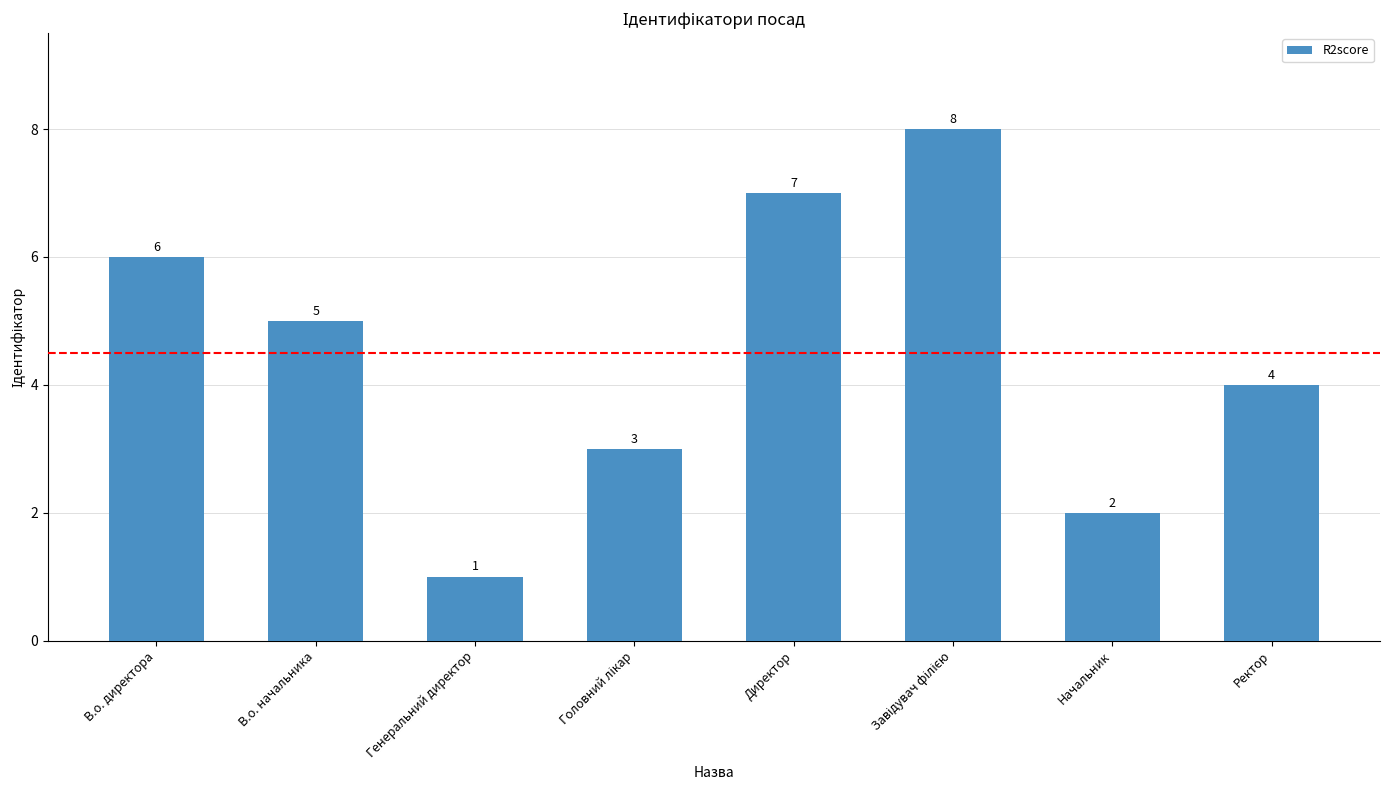

True or false: the data shows 3 at Начальник.

False